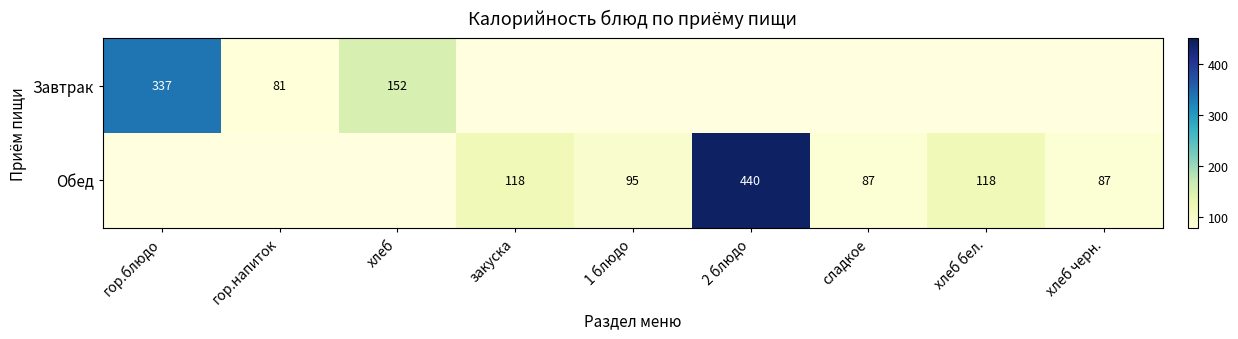

Is the value of Обед at 2 блюдо greater than the value of Завтрак at гор.напиток?

Yes